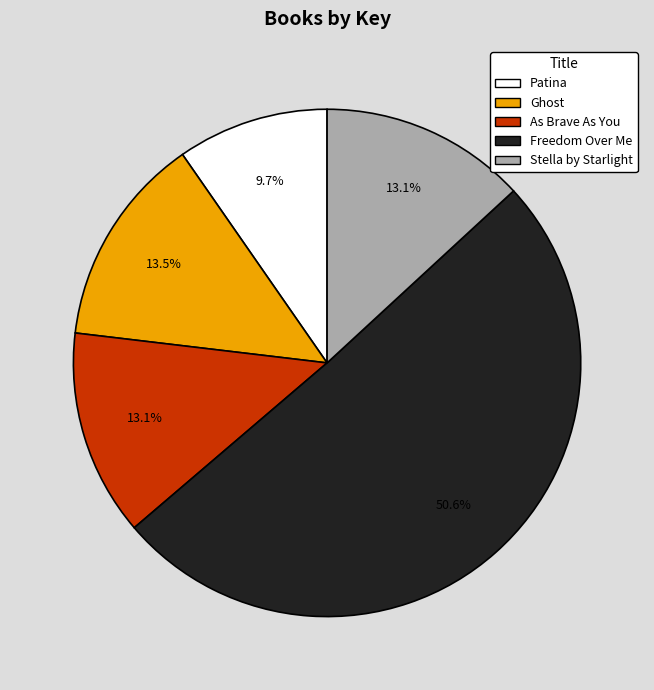

Count the number of slices in the pie.

5